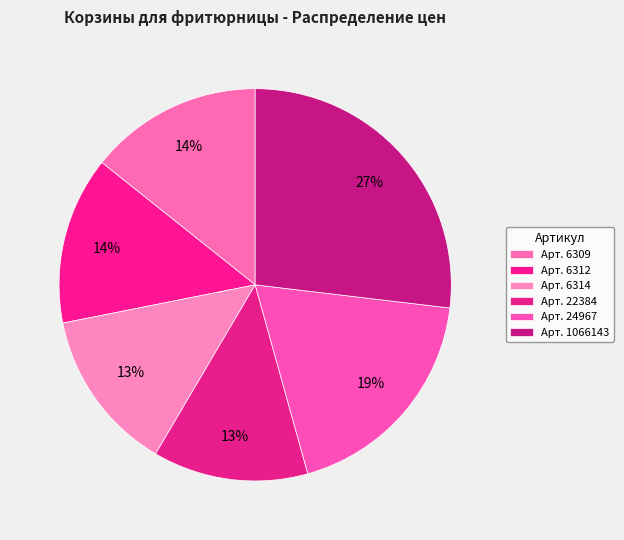

How many slices are in this pie chart?

6